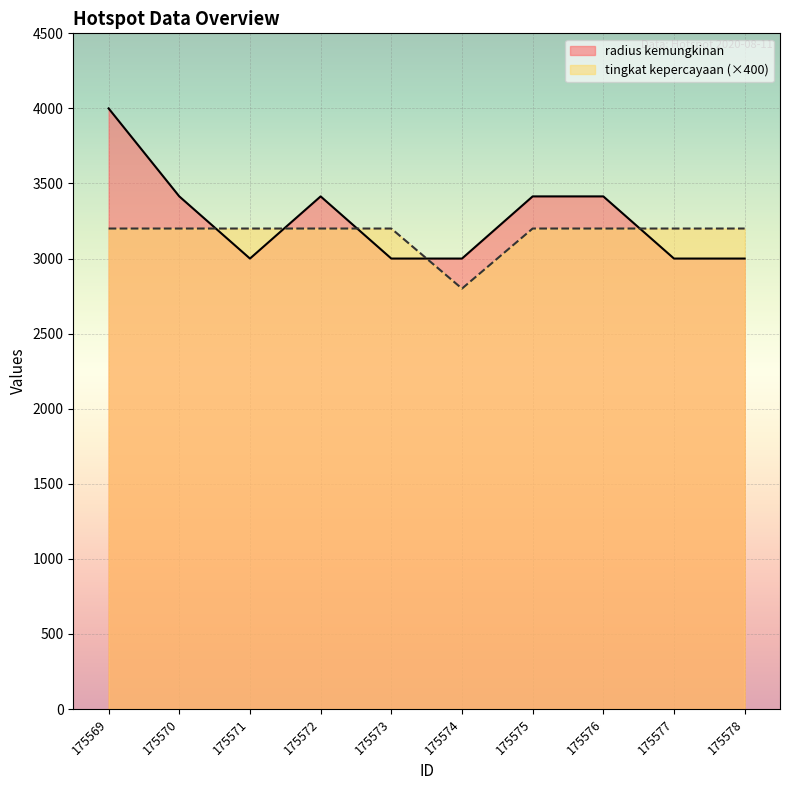

What is the average value of the radius kemungkinan series?

3266